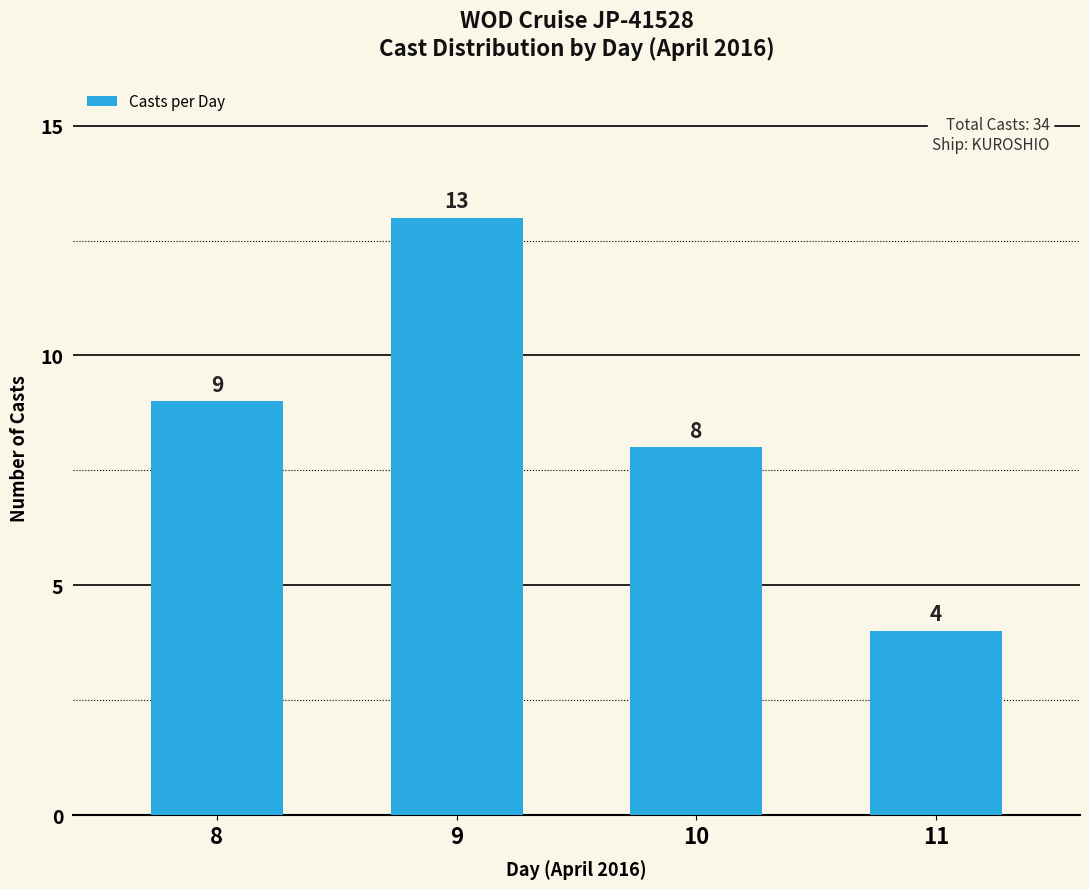

At which category does the chart reach its peak across all series?

9